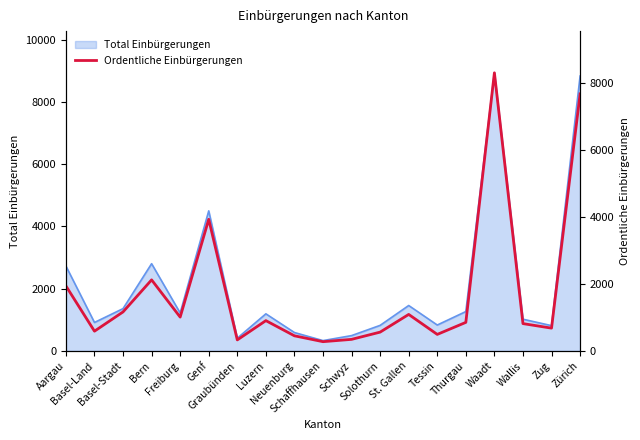

True or false: there are more than 0 points higher than both neighbors.

True